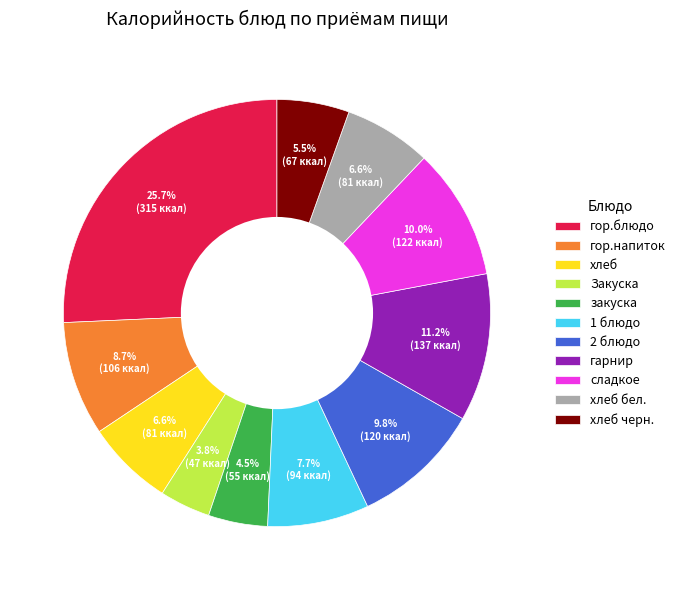

Does Закуска represent more than half of the total?

No